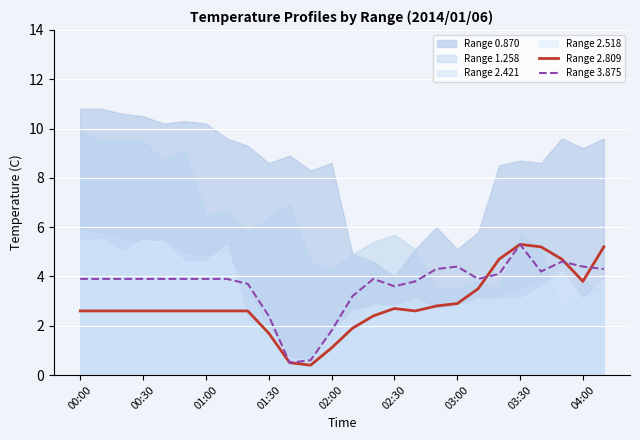

Between 14 and 16, which is larger?

16